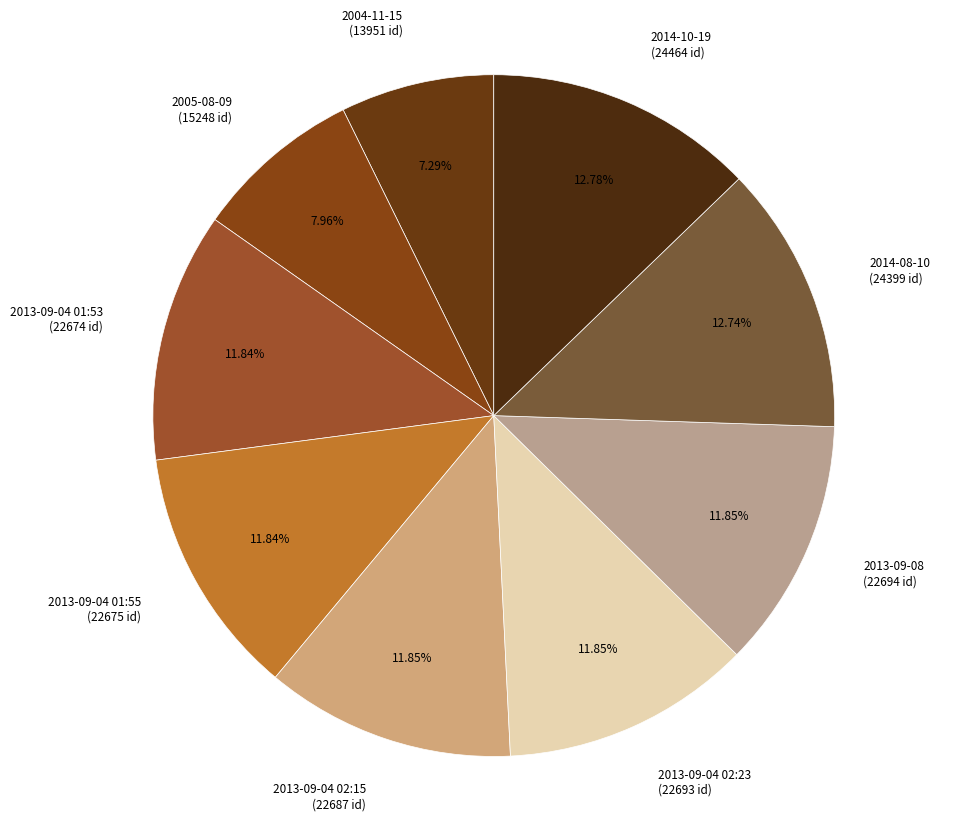

To the nearest percent, what is the combined percentage of 2005-08-09 and 2014-08-10?

21%